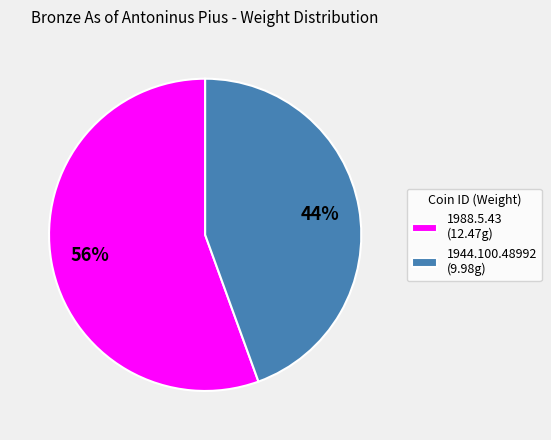

To the nearest percent, what percentage of the pie is 1944.100.48992?

44%